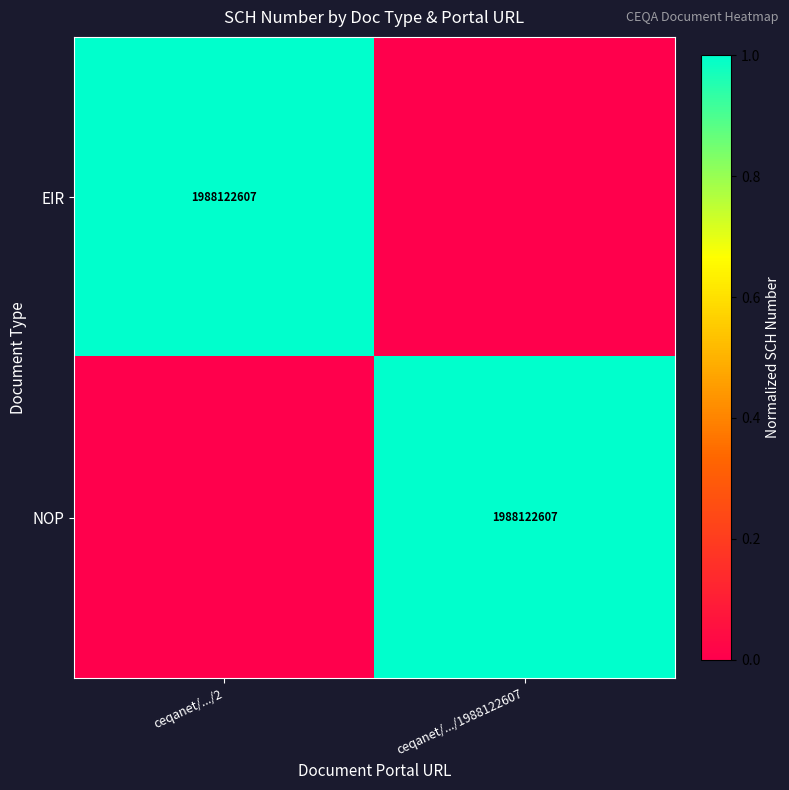

The value of EIR at ceqanet/.../2 is 3043805250. True or false?

False